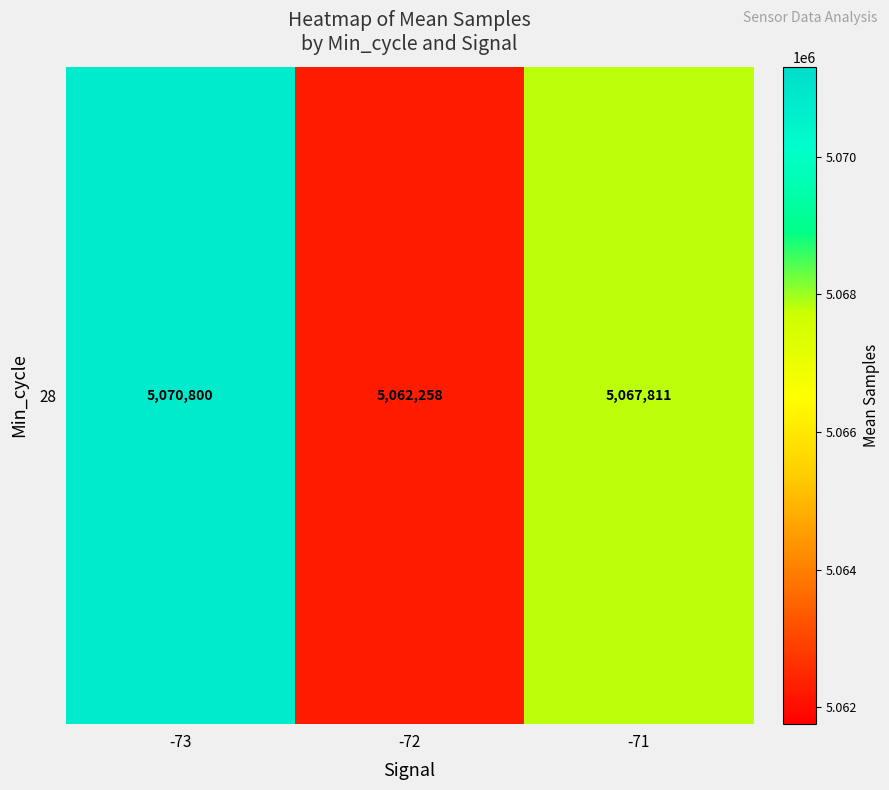

The value at -72 is 6833931.6. True or false?

False